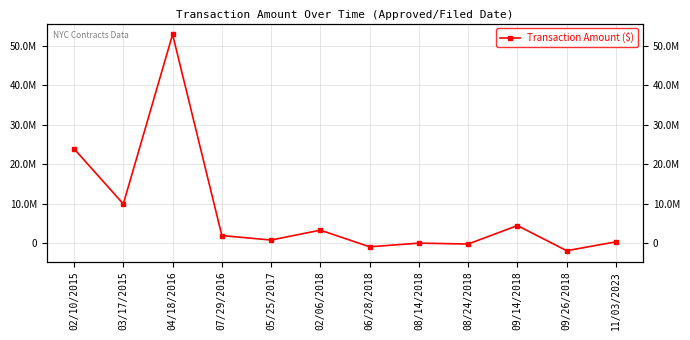

Is this an area chart (filled region under the line)?

No